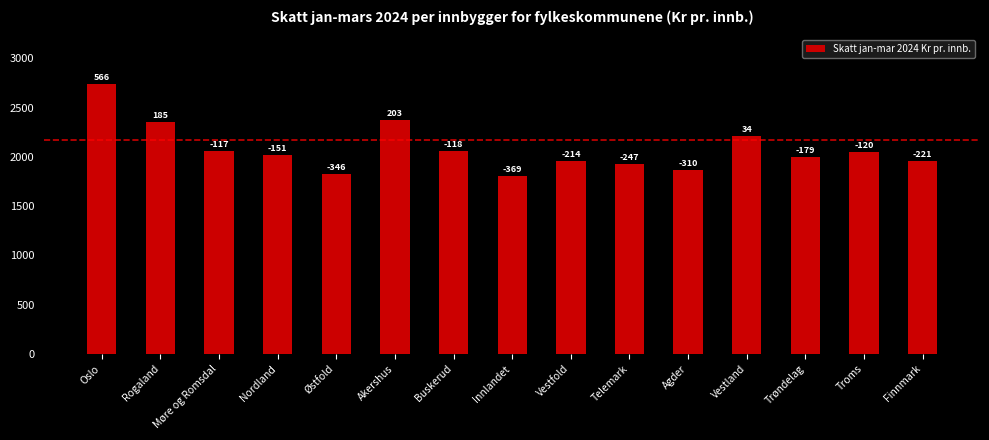

What is the sum of all values?

31212.0